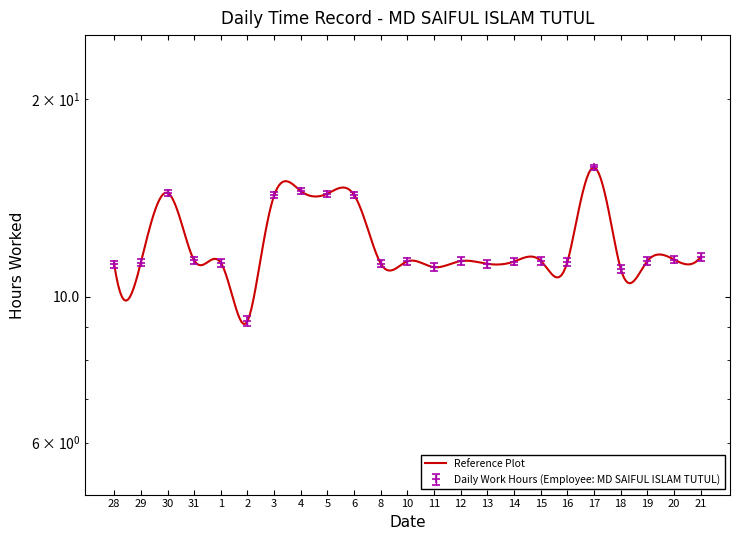

What is the value of the 8th point from the left?

14.5